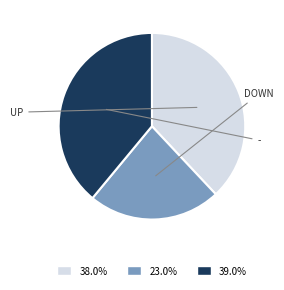

Is there a majority slice in this chart?

No